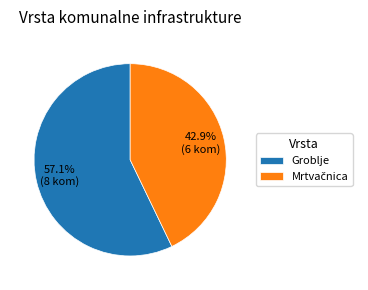

Does Groblje represent more than half of the total?

Yes